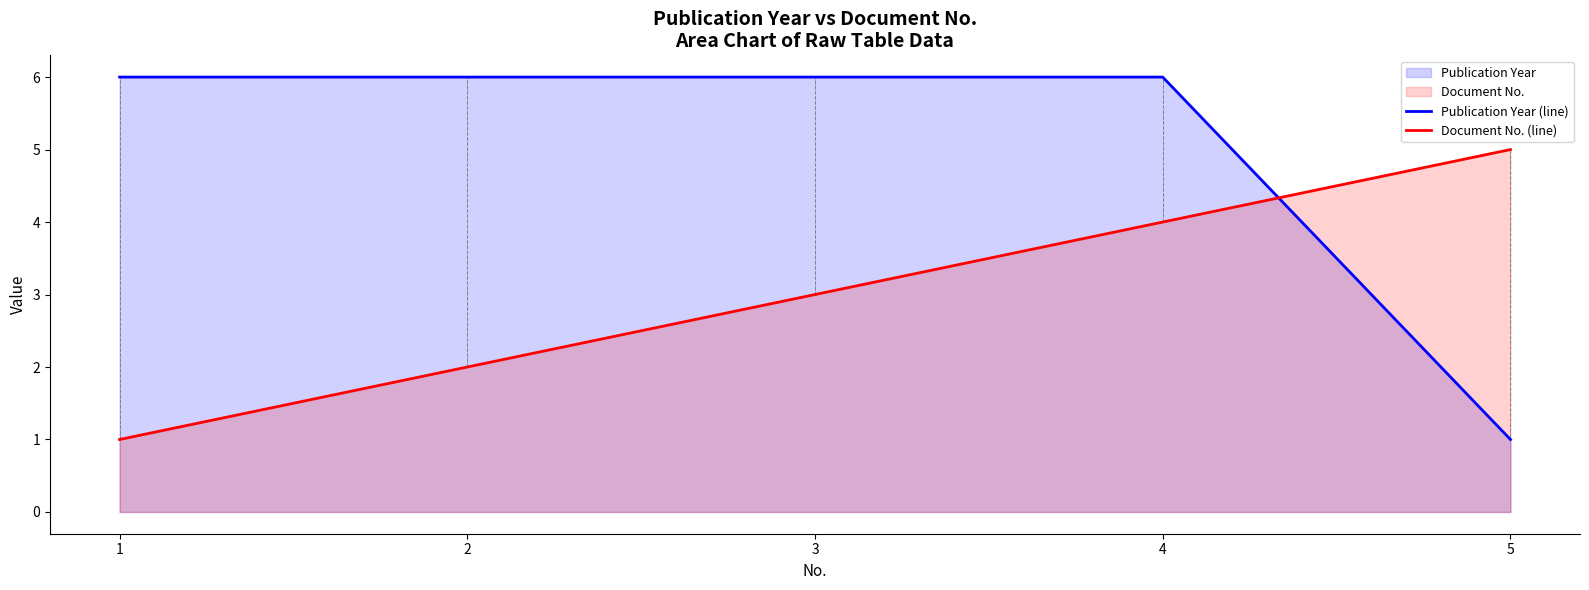

What is the difference between the second highest and minimum values in the Document No. (line) series?

3